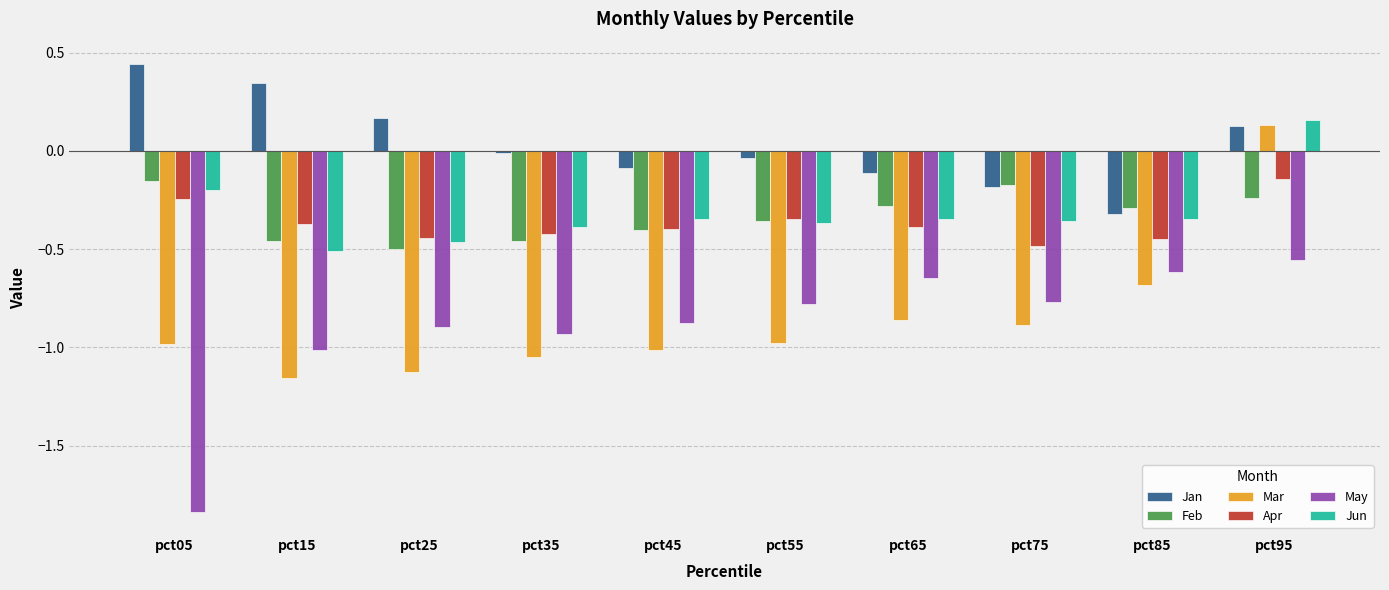

At which category does the chart reach its minimum across all series?

pct05